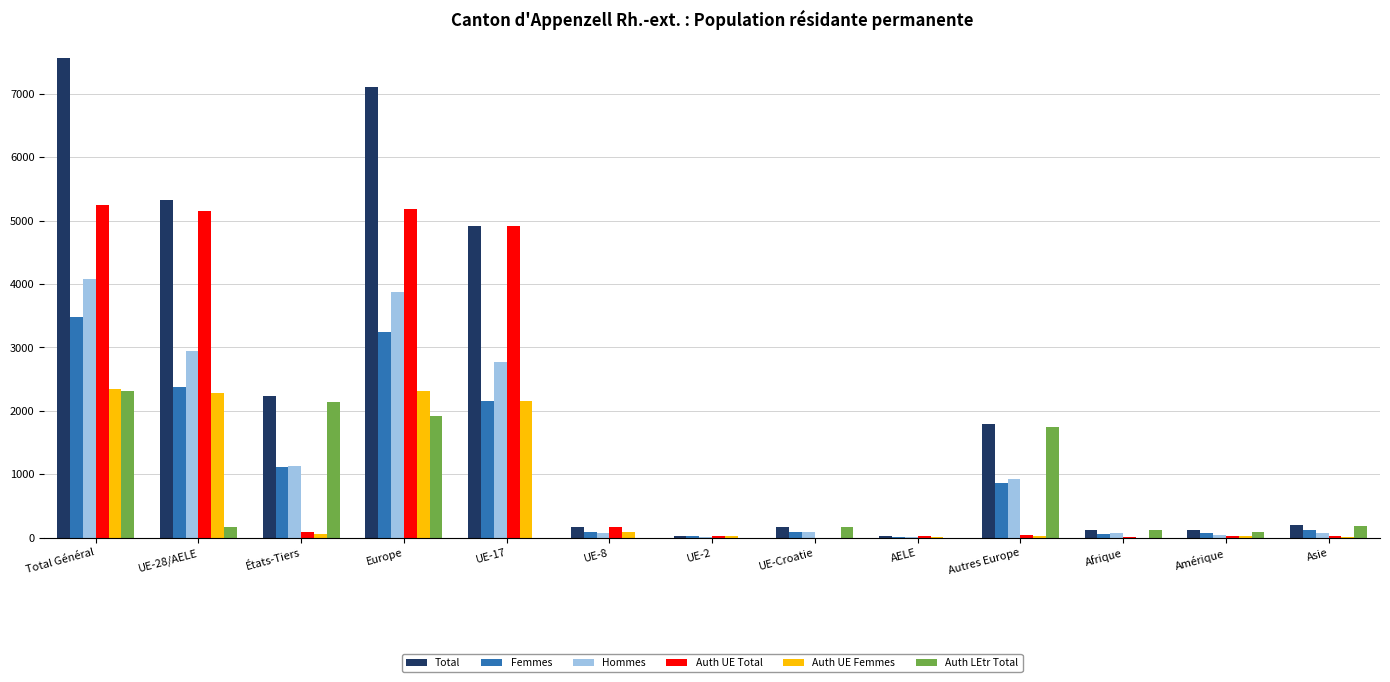

Which series changed the most between UE-17 and UE-Croatie?

Auth UE Total